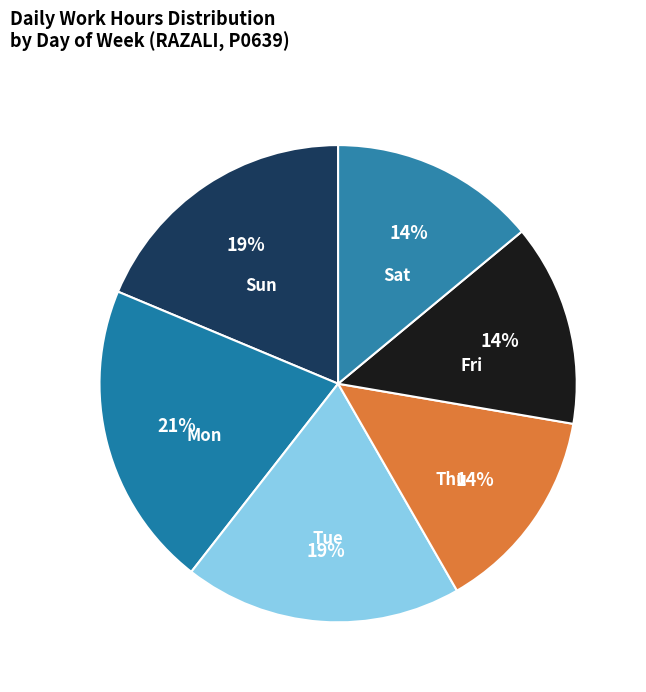

To the nearest percent, what is the combined percentage of Sun and Tue?

38%